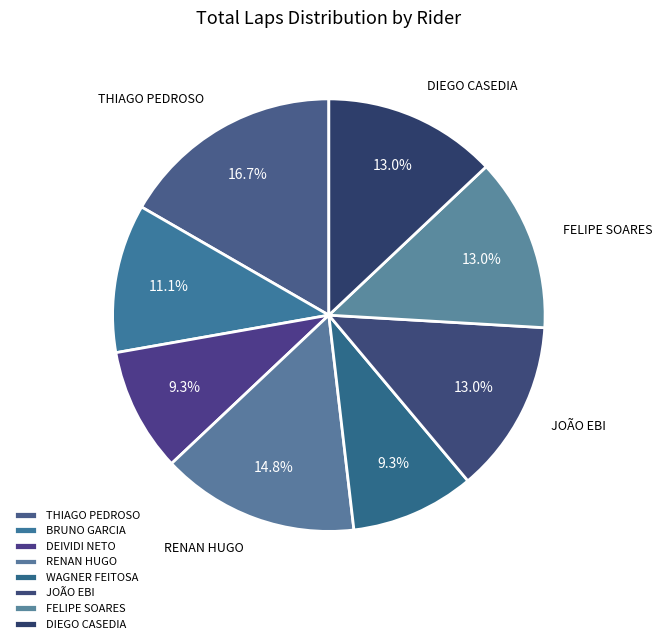

Count the number of slices in the pie.

8